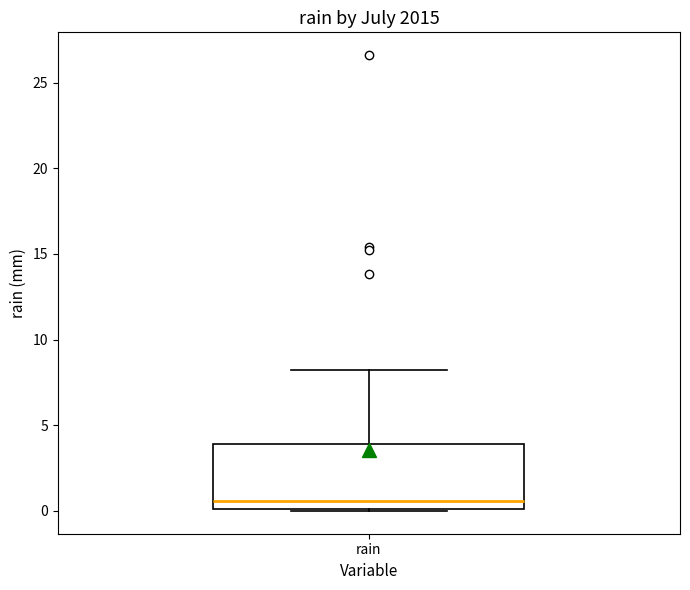

Where is the lower edge of the box for rain on the y-axis? The values are not printed on the chart, so give them approximately, as read against the axis.

0.0